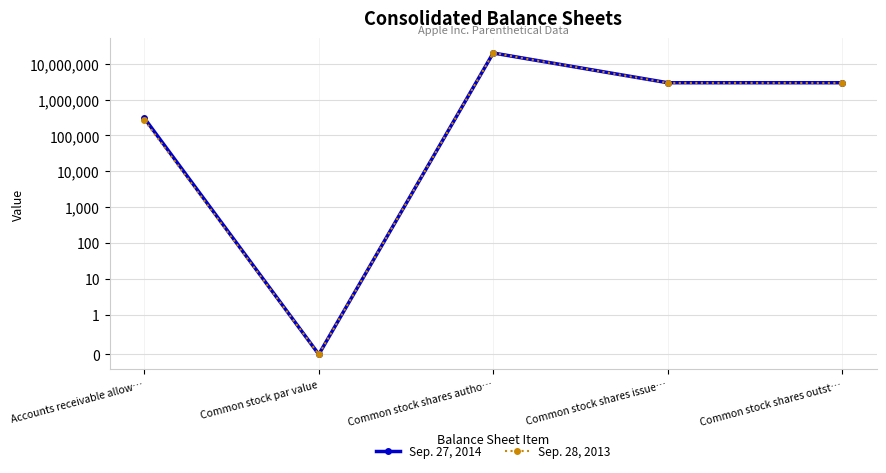

Where is the first local maximum for Sep. 28, 2013?

Common stock shares autho…